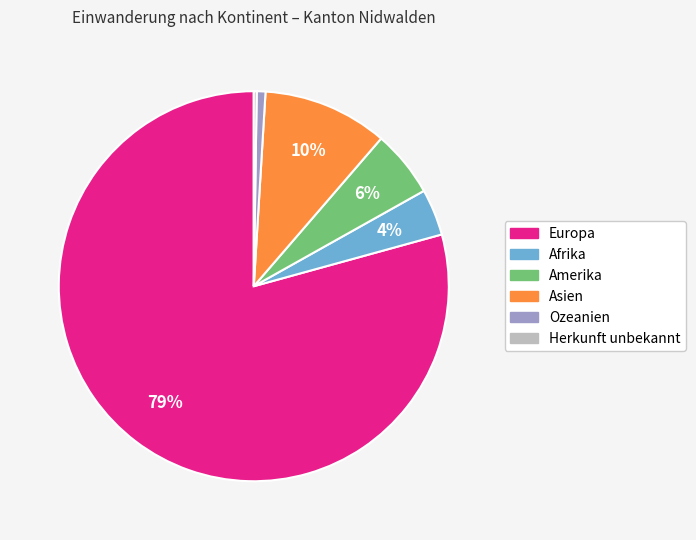

What is the largest slice in the pie chart?

Europa